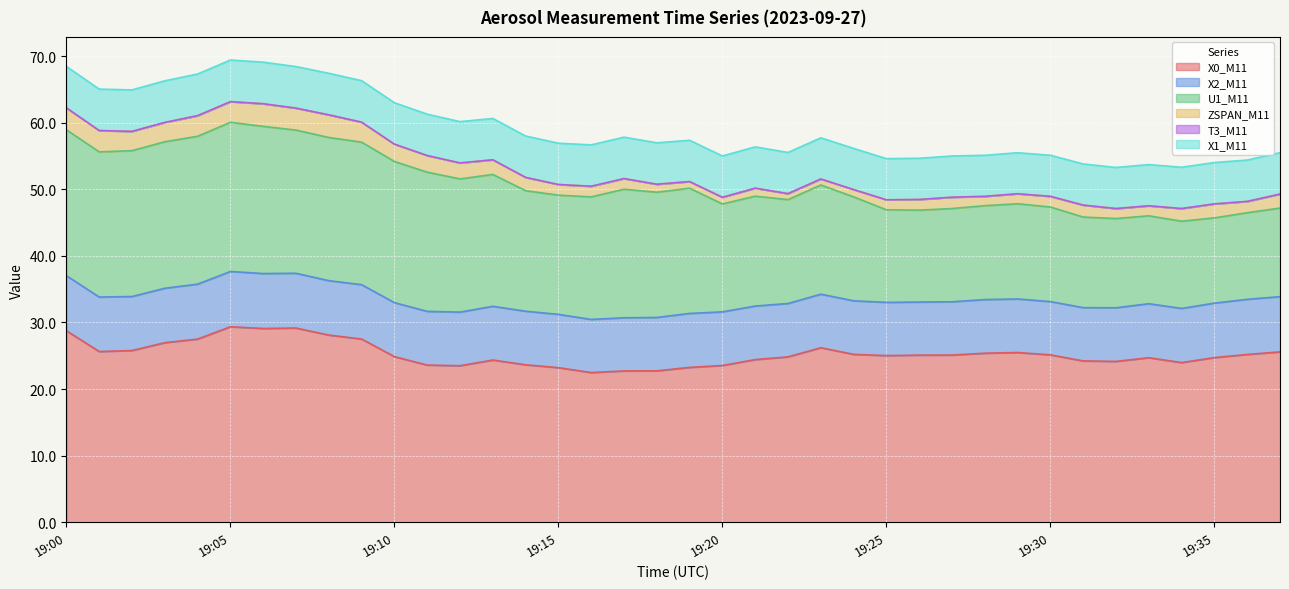

Where is the first local minimum for X0_M11?

19:01